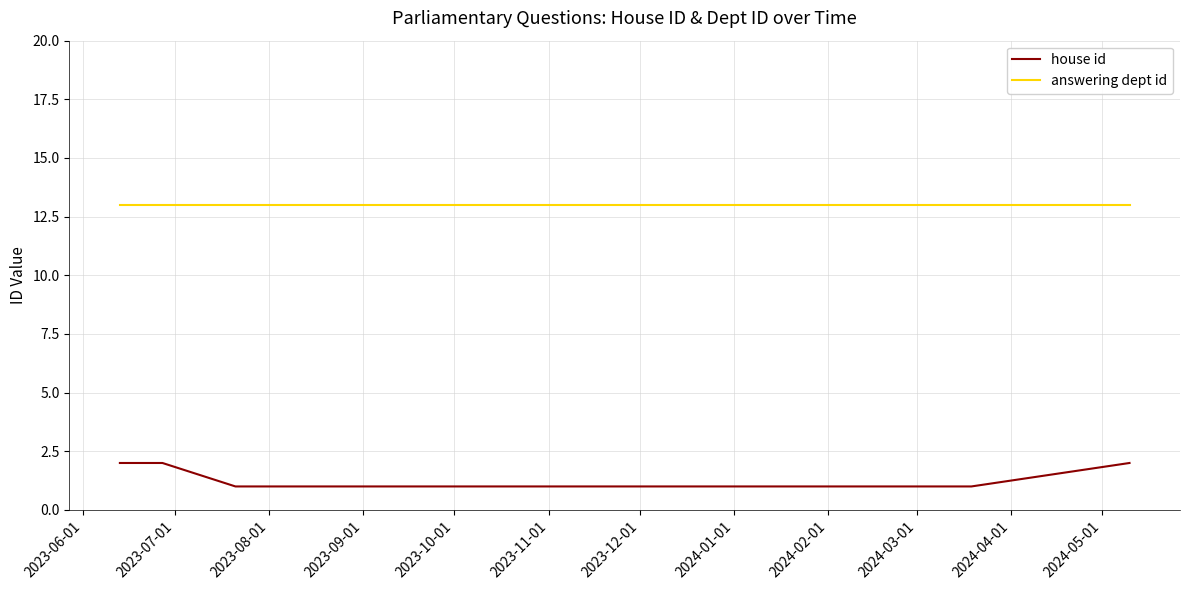

True or false: answering dept id and house id cross at least once.

False